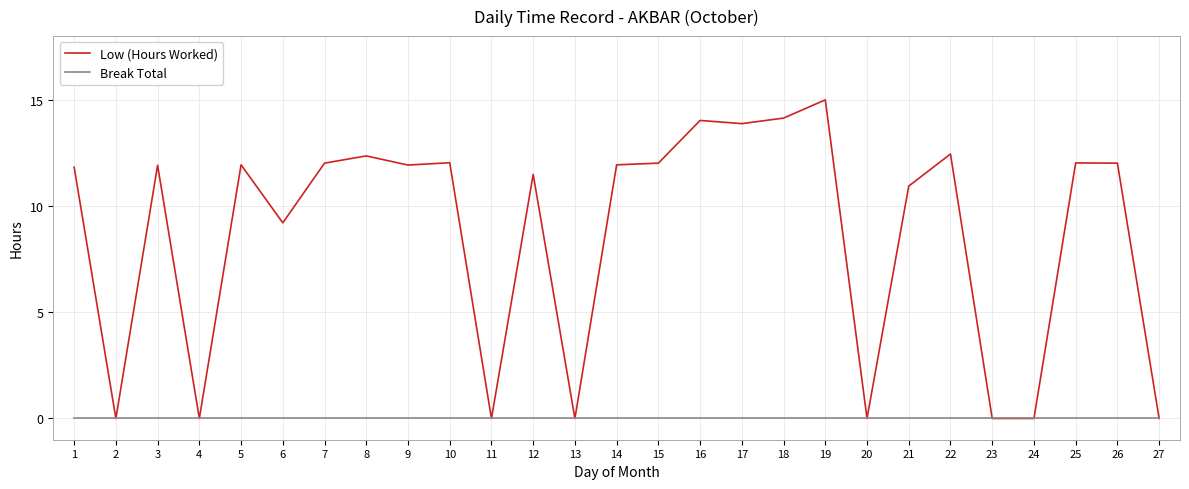

Which series has the largest total across all categories?

Low (Hours Worked)